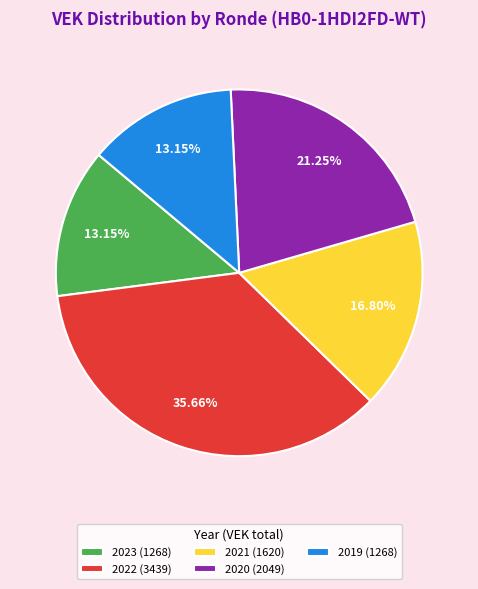

Which has a higher value, 2021 (1620) or 2022 (3439)?

2022 (3439)